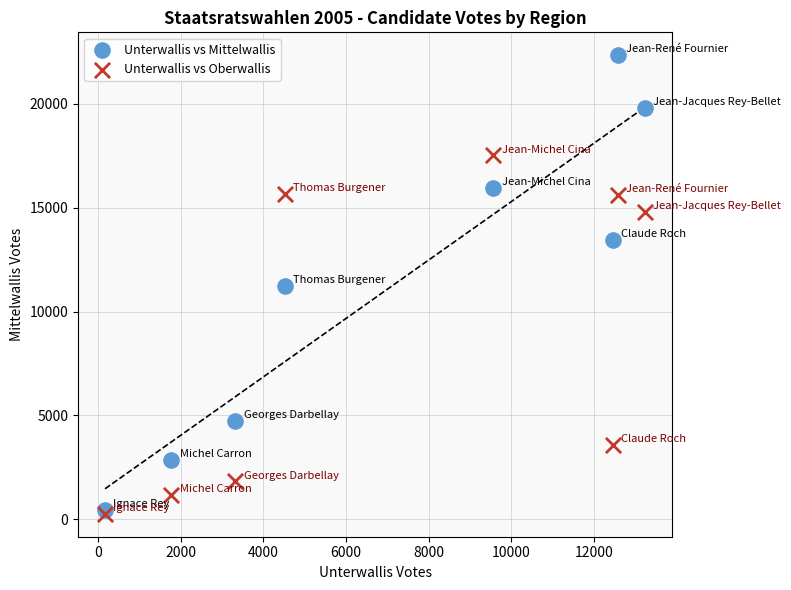

In the Unterwallis vs Oberwallis series, what Y value is closest to 8890?

3596